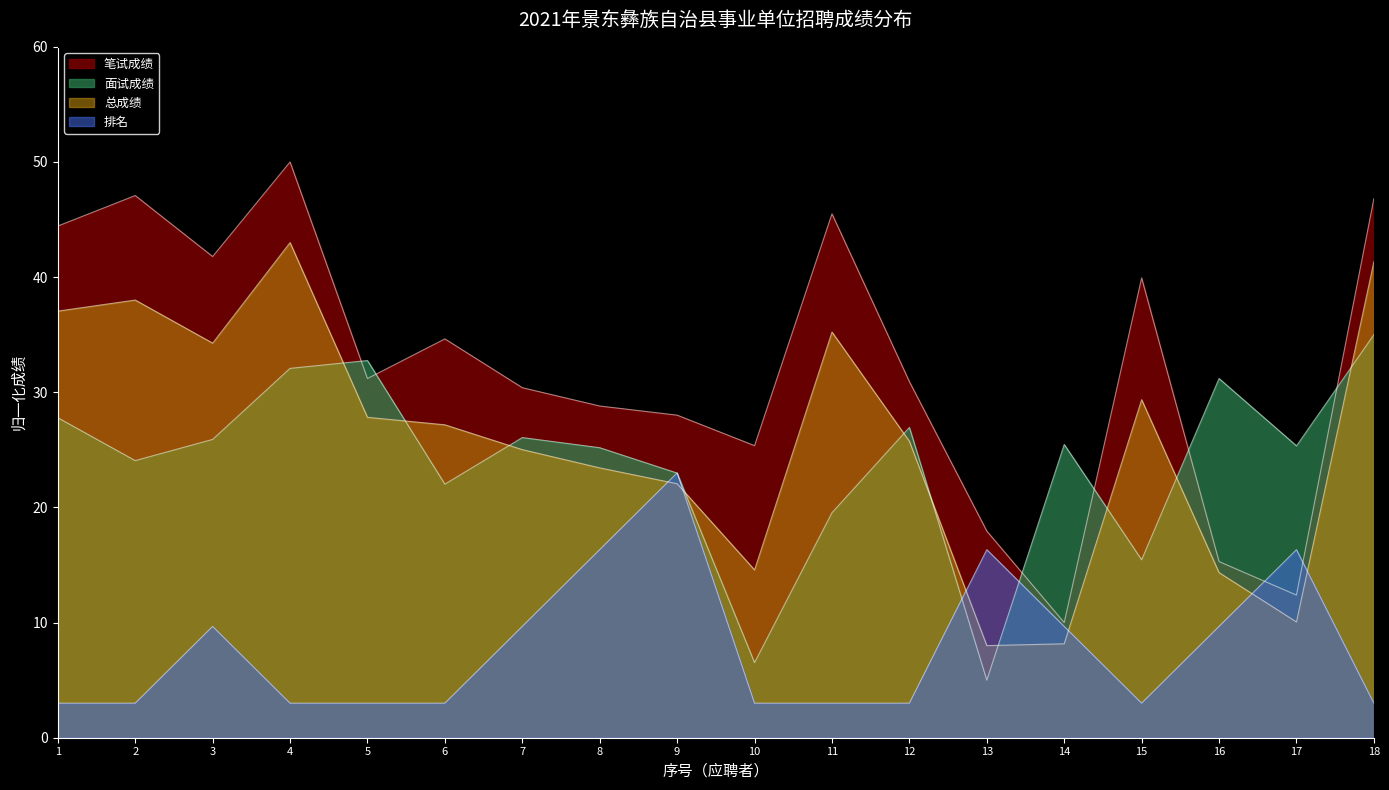

What is the smallest value displayed?

3.0